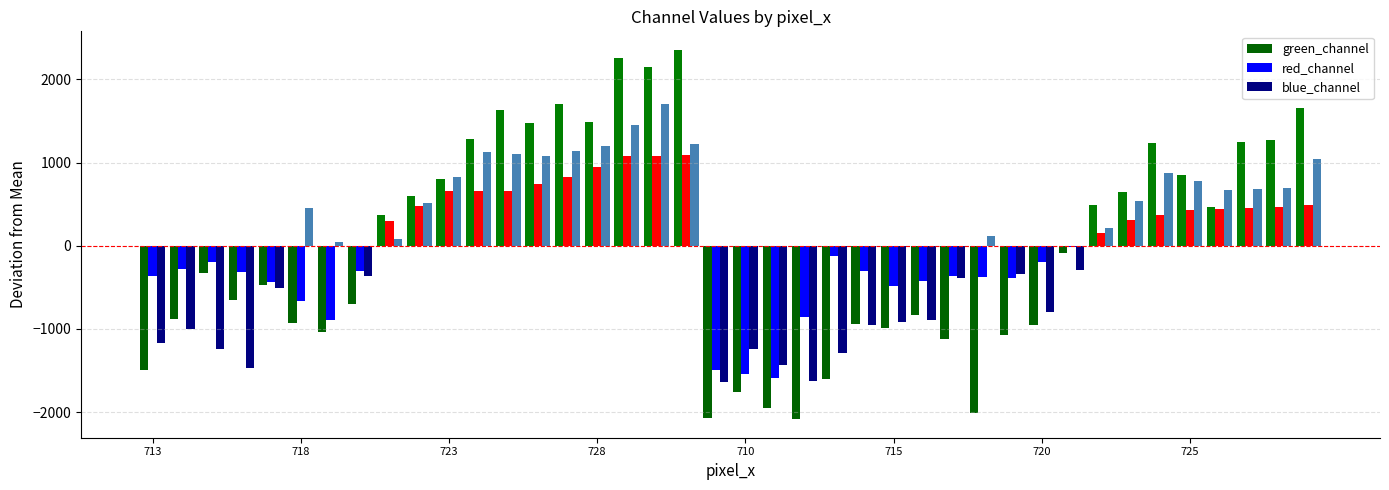

What are all the series names shown in the legend?

green_channel, red_channel, blue_channel